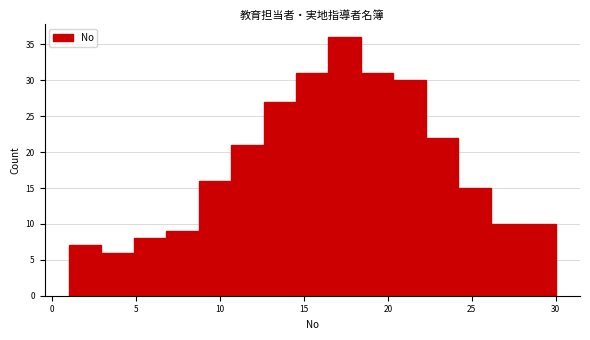

Read against the x-axis, roughly where is the centre of the tallest bar?

17.5